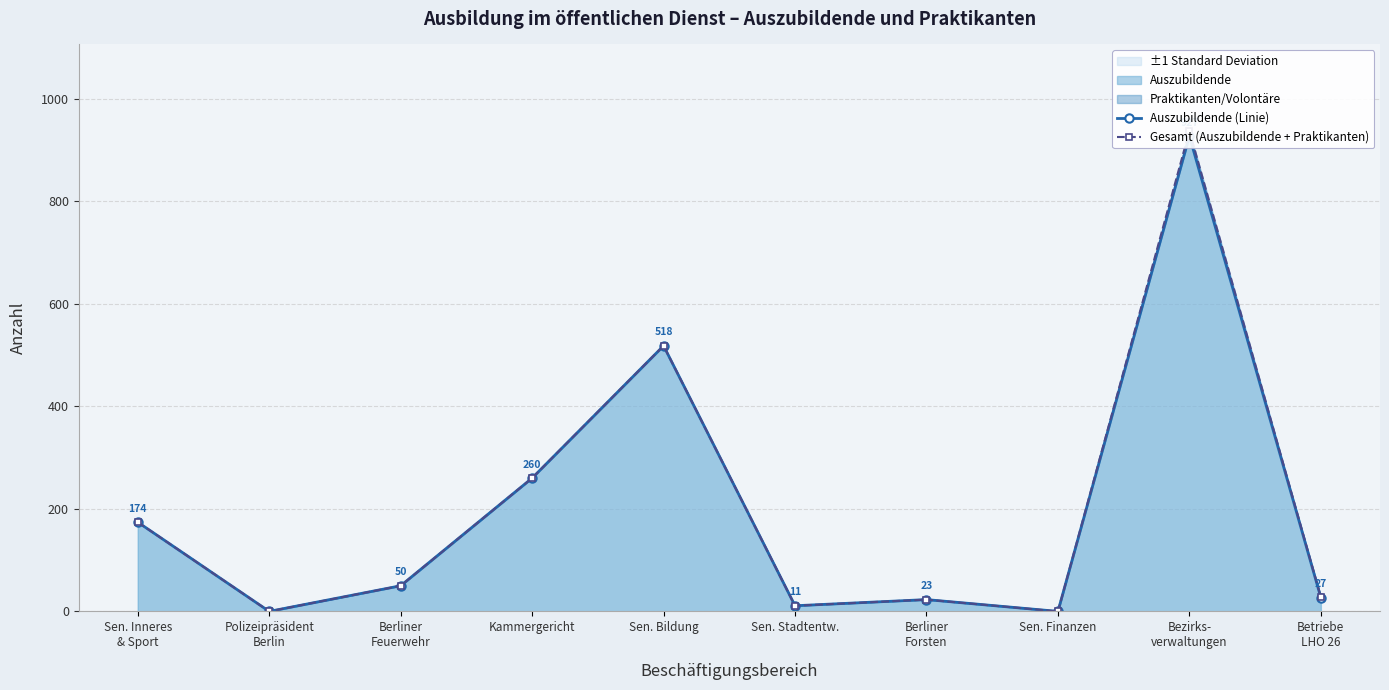

Reading right to left, extract all data points from this chart.

Auszubildende (Linie): Betriebe
LHO 26=27	Bezirks-
verwaltungen=927	Sen. Finanzen=0	Berliner
Forsten=23	Sen. Stadtentw.=11	Sen. Bildung=518	Kammergericht=260	Berliner
Feuerwehr=50	Polizeipräsident
Berlin=0	Sen. Inneres
& Sport=174
Gesamt (Auszubildende + Praktikanten): Betriebe
LHO 26=28	Bezirks-
verwaltungen=937	Sen. Finanzen=0	Berliner
Forsten=23	Sen. Stadtentw.=11	Sen. Bildung=518	Kammergericht=260	Berliner
Feuerwehr=50	Polizeipräsident
Berlin=0	Sen. Inneres
& Sport=174